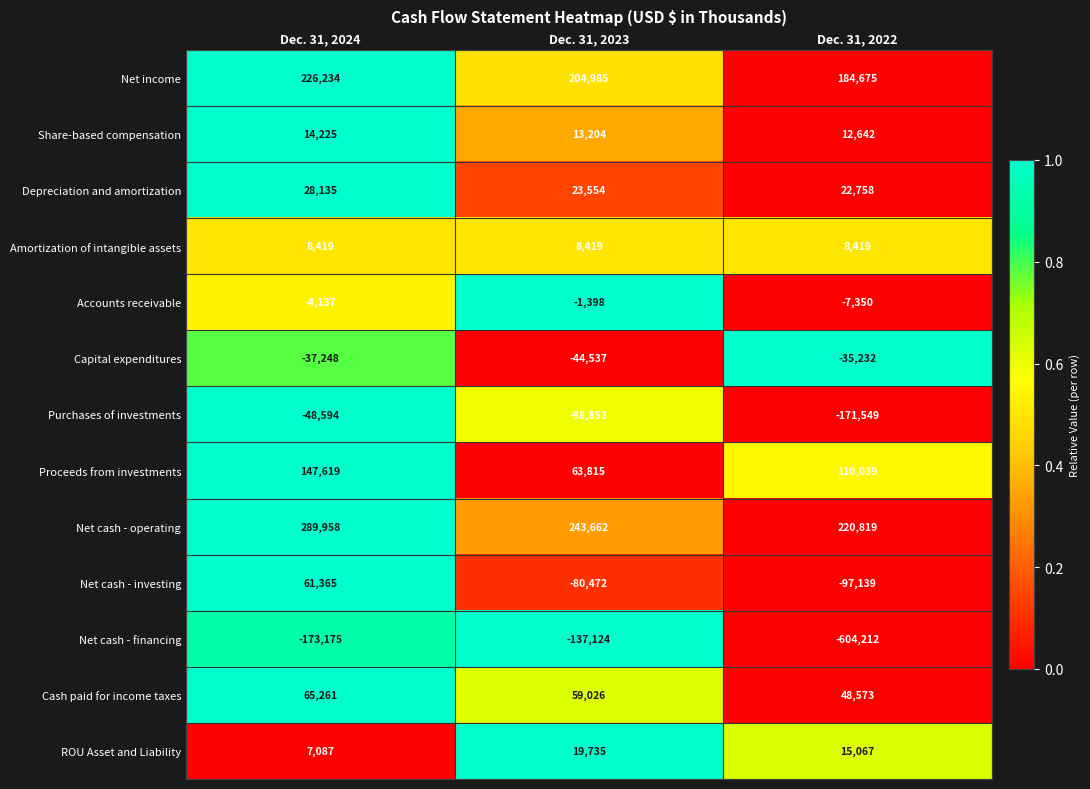

What is the lowest value of the Amortization of intangible assets series?

8419